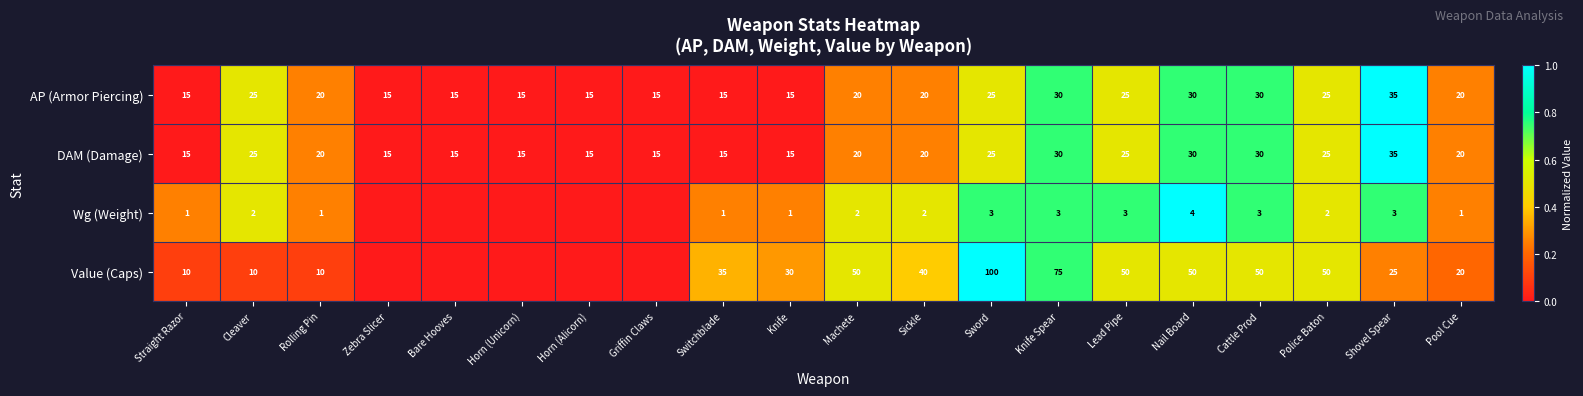

What is the sum of the Value (Caps) values at Cleaver and Knife Spear?

85